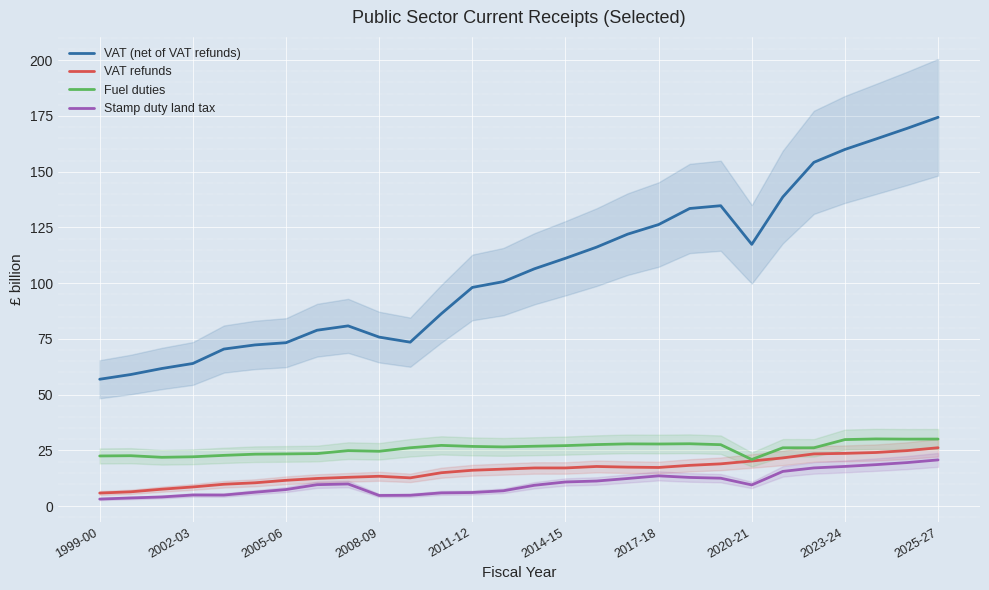

What position from the right is 14?

14